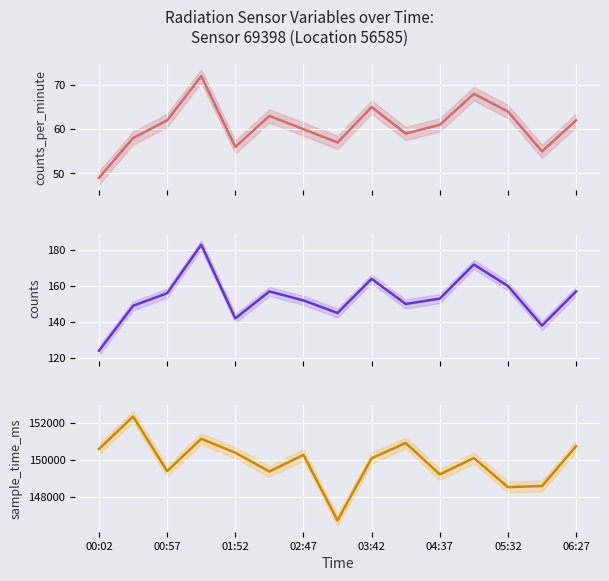

What is the value of the sample_time_ms point at the 7th from the left?

150281